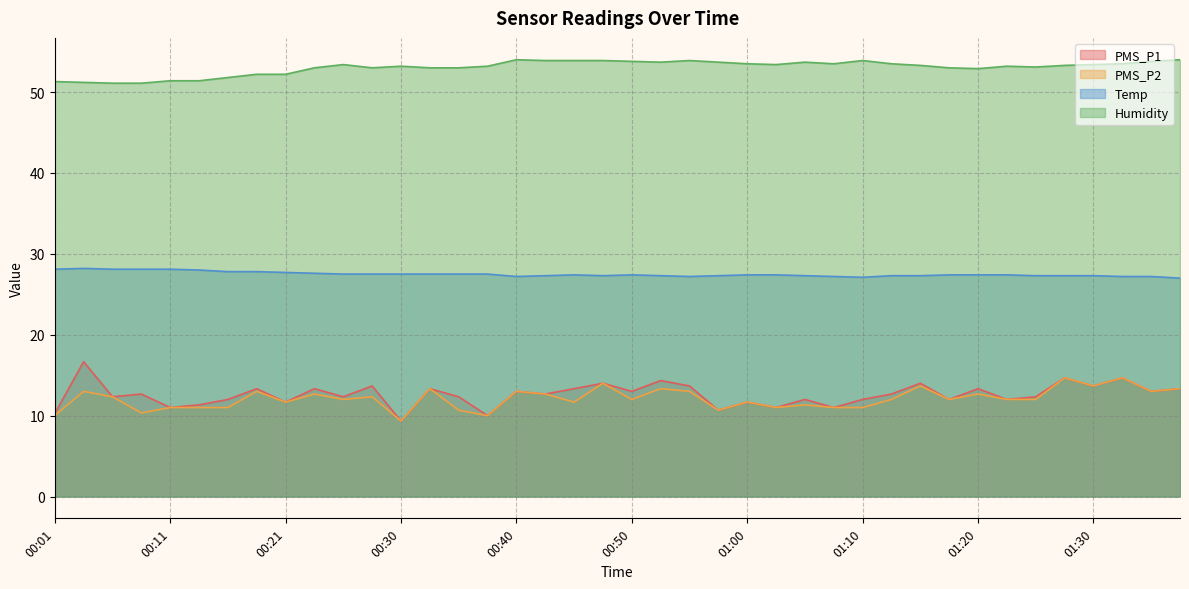

Between 00:18 and 00:30, which series saw the biggest shift?

PMS_P1